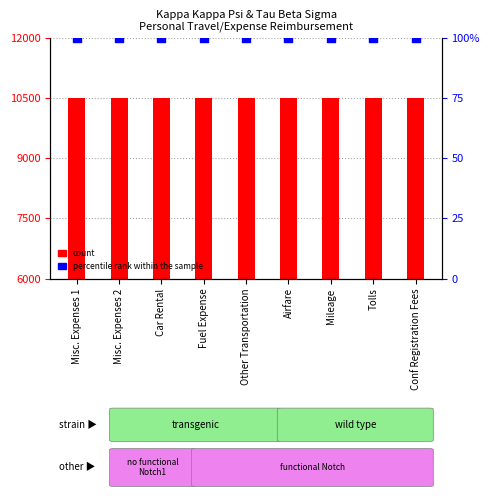

At which category is the sum across all series the highest?

Misc. Expenses 1